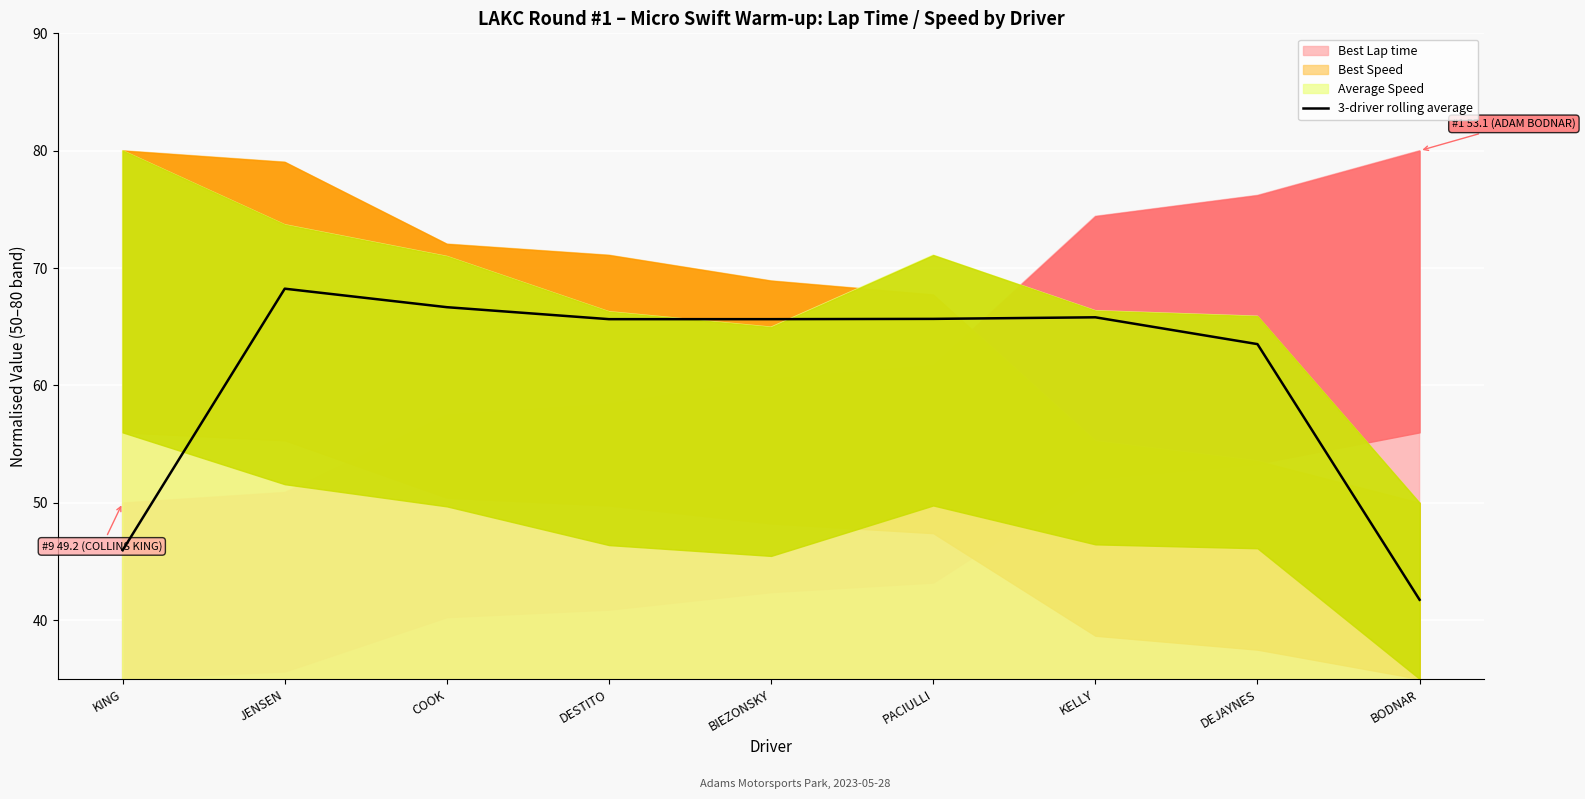

What is the value of the 1st point from the left?

46.0